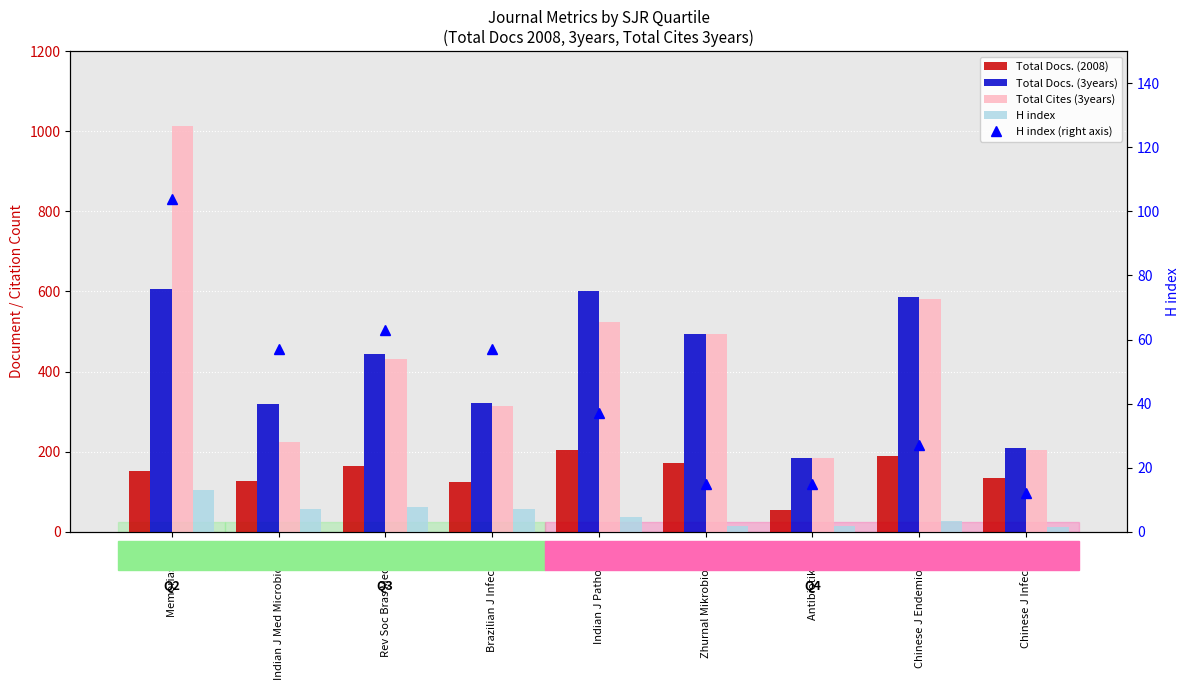

Is it true that Total Docs. (3years) equals 997 at Memorias (Q2)?

False